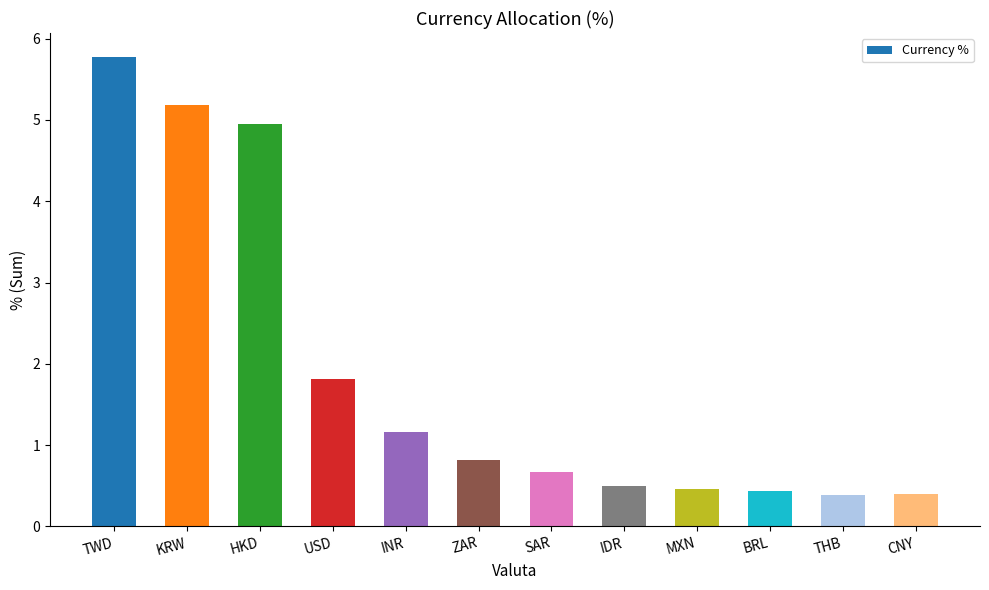

At which label is the value closest to 3?

USD